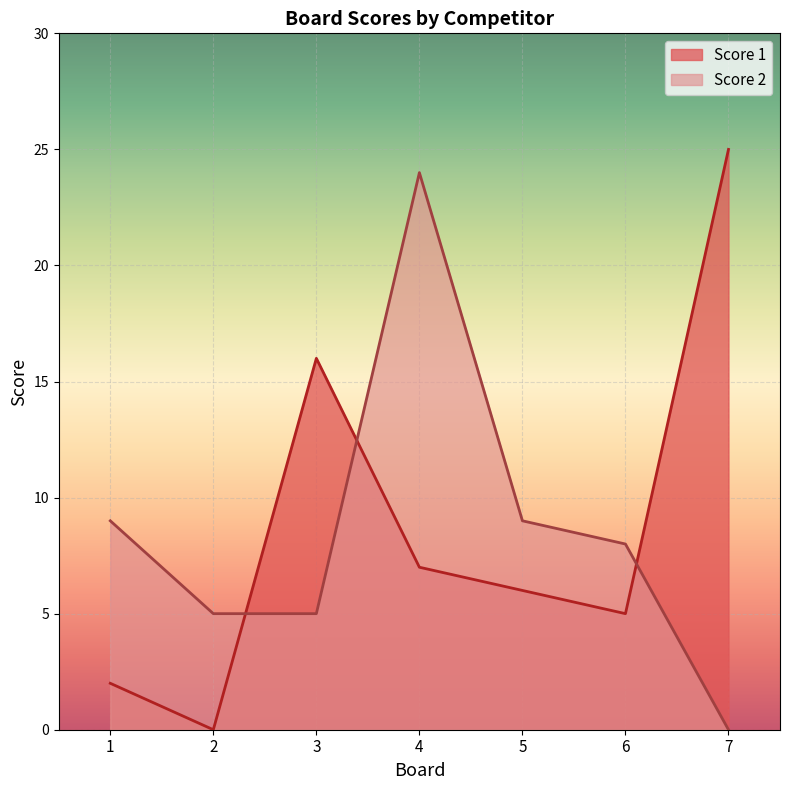

Reading left to right, transcribe all the data shown in this chart.

Score 1: 2	0	16	7	6	5	25
Score 2: 9	5	5	24	9	8	0